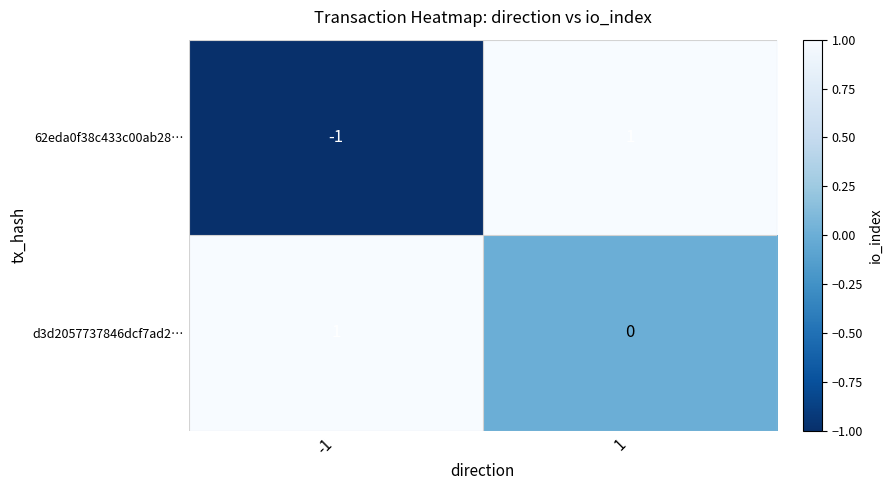

Between -1 and 1, which series saw the biggest shift?

62eda0f38c433c00ab28…